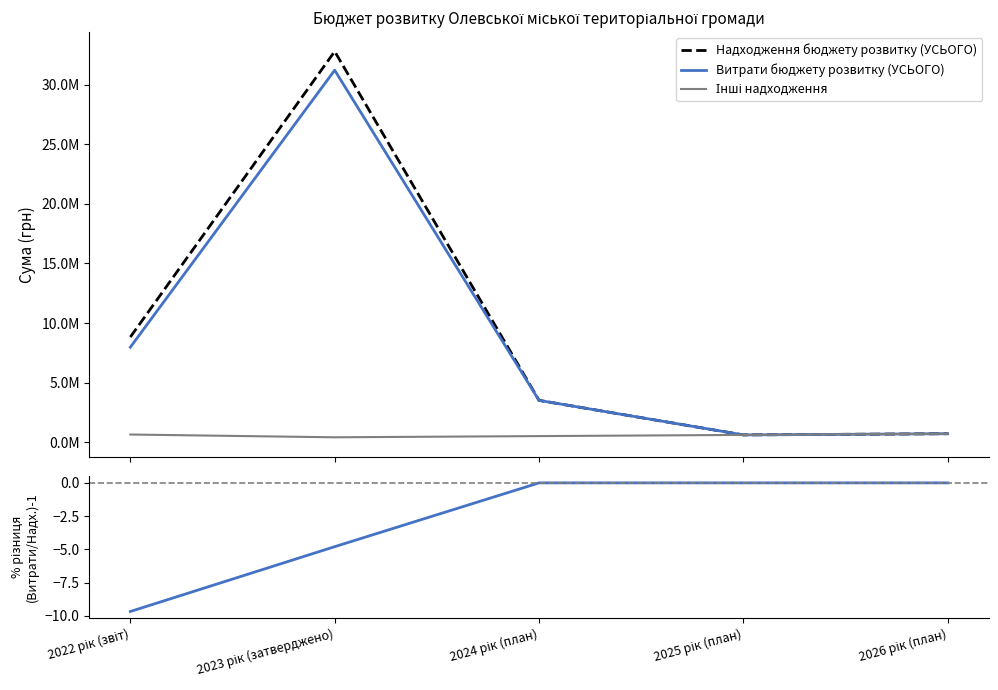

How many interior local valleys does the Інші надходження series have?

1